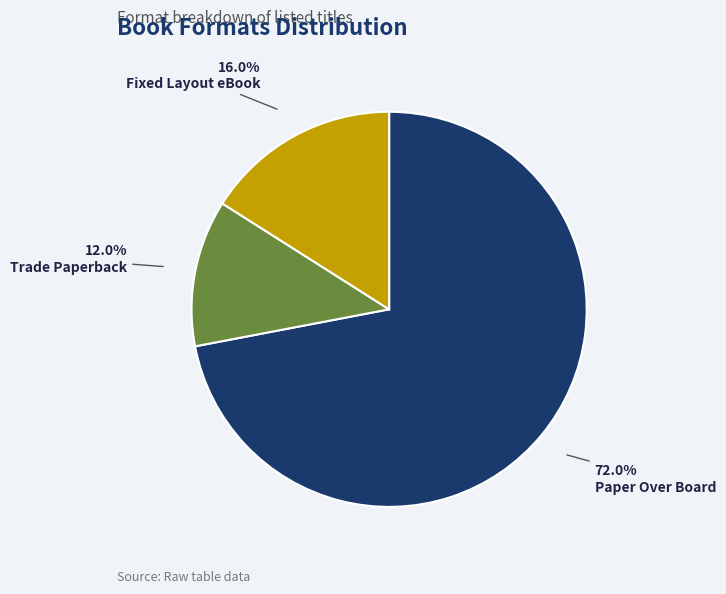

What is the ratio of the value at Trade Paperback to the value at Paper Over Board?

0.2